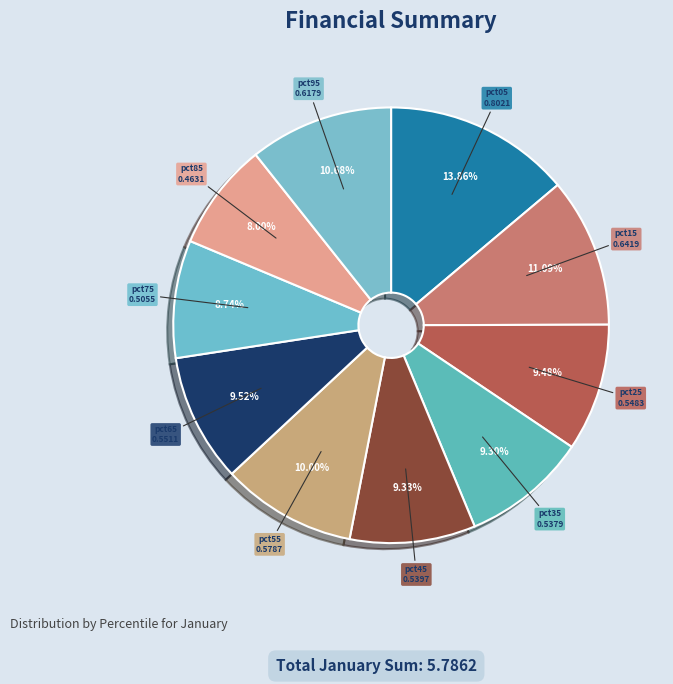

What is the largest slice in the pie chart?

pct05